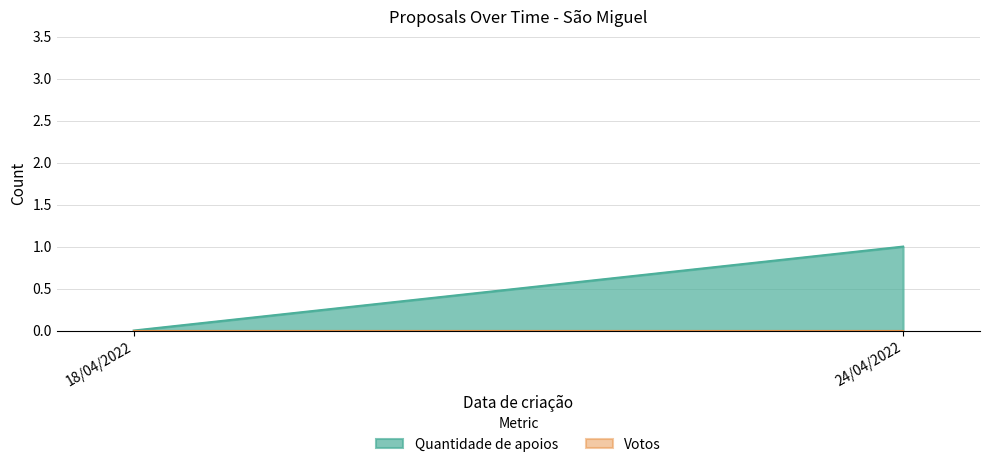

Is the value of Votos at 18/04/2022 greater than the value of Quantidade de apoios at 18/04/2022?

No